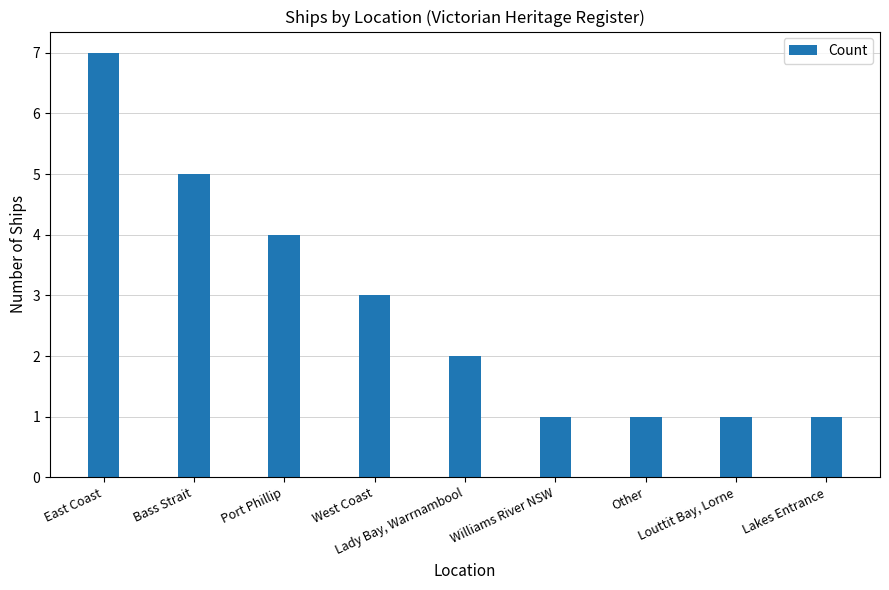

How many bars are there in total?

9